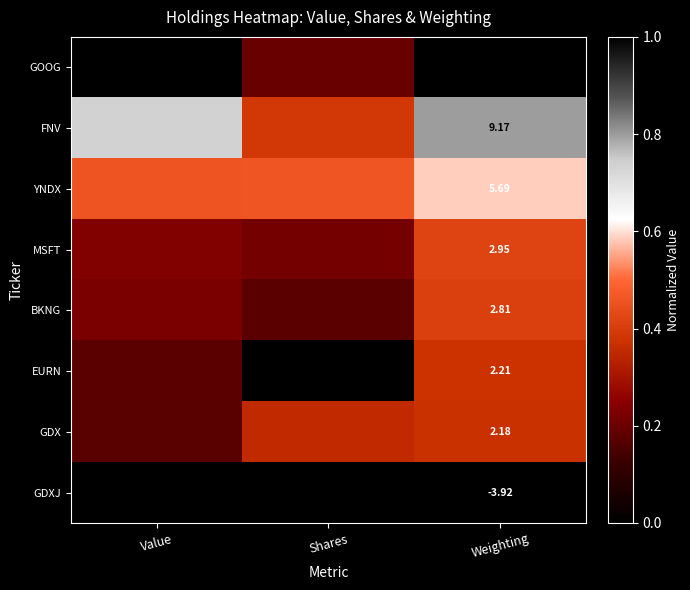

At which category is the sum across all series the highest?

Weighting